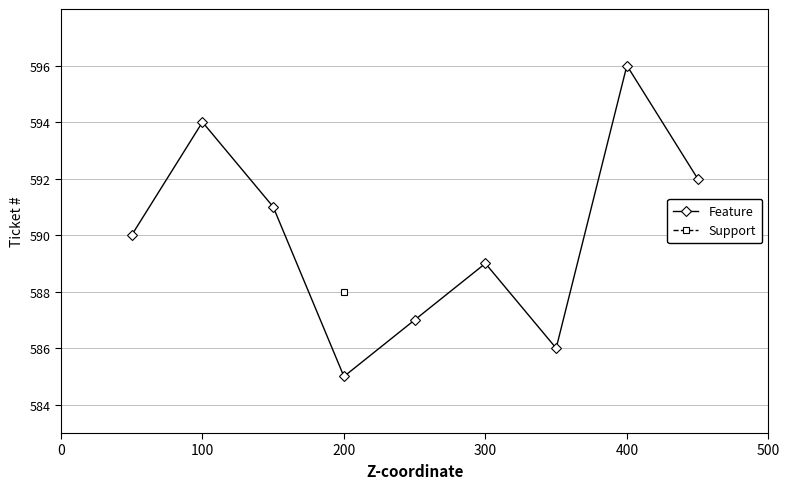

True or false: Feature has a value of 985 at 300.

False